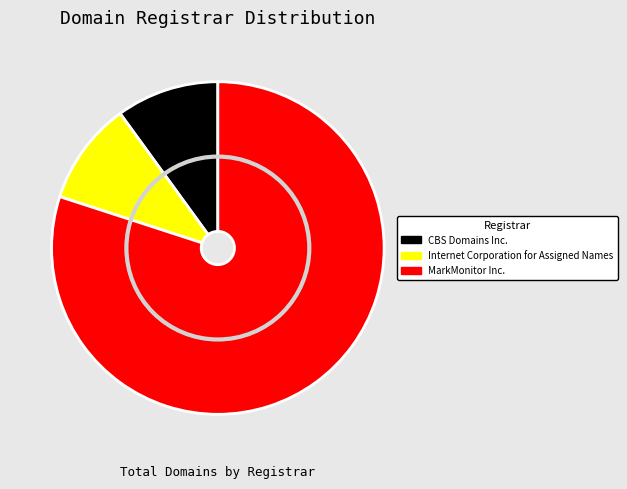

To the nearest percent, what is the combined percentage of Internet Corporation for Assigned Names and CBS Domains Inc.?

20%